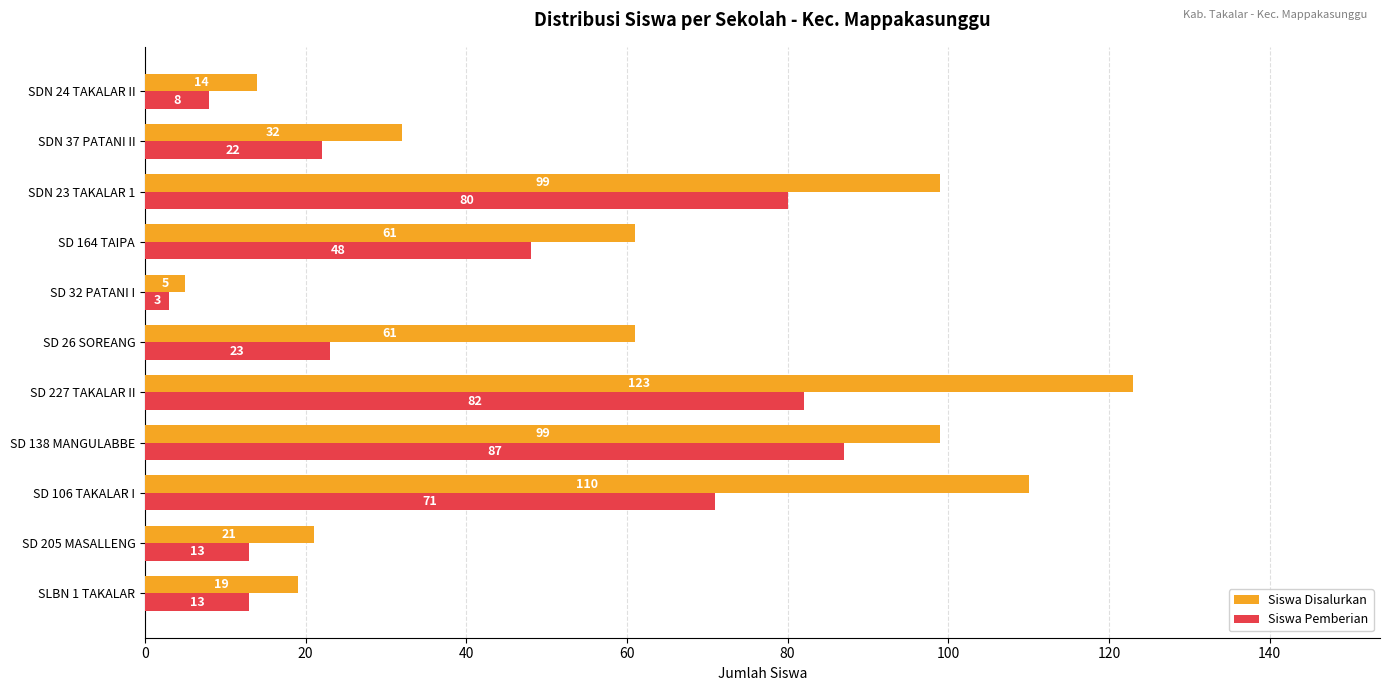

How many series are shown in this chart?

2